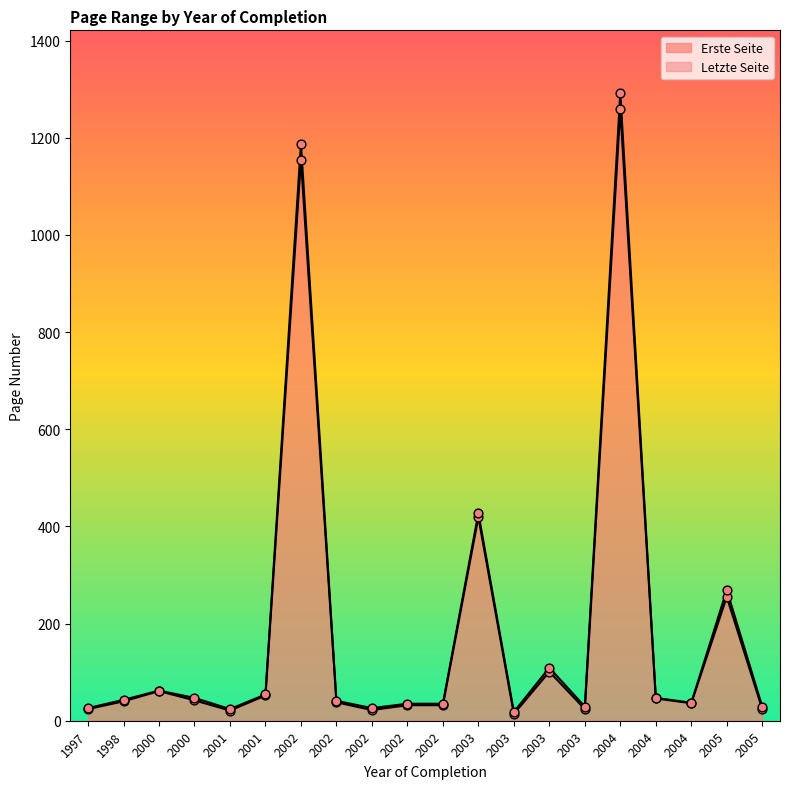

At how many categories does at least one series exceed 131?

4